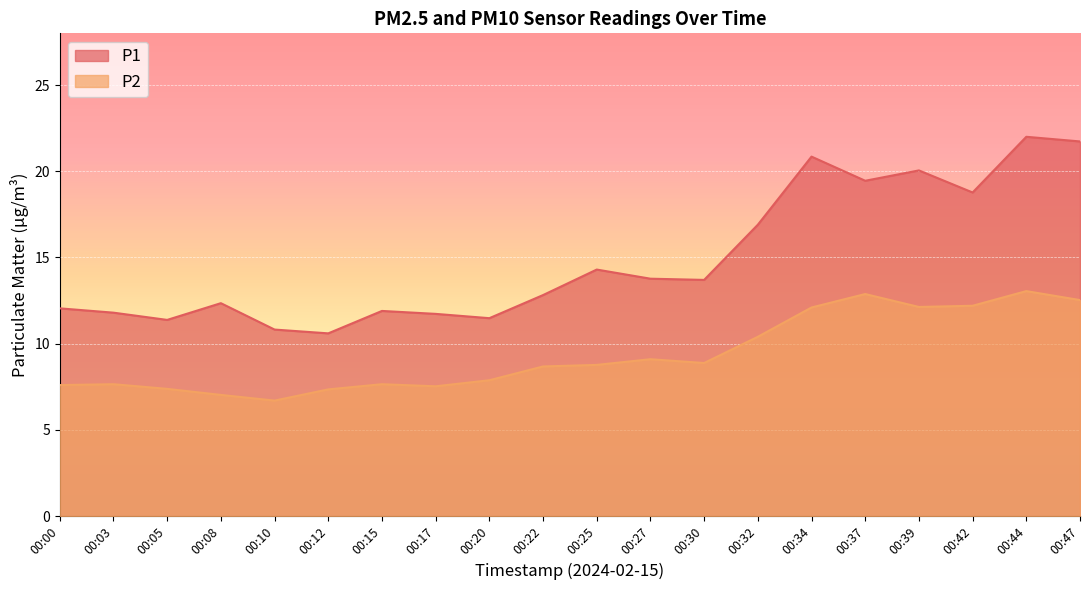

What is the total value across all series at 00:25?

23.1